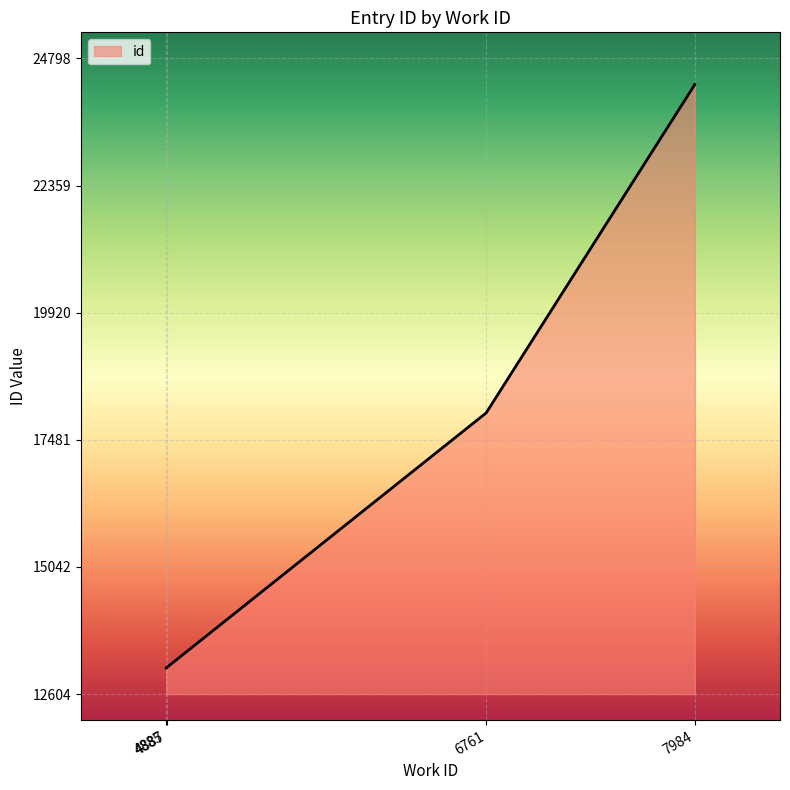

True or false: the data shows 24298 at 7984.

True